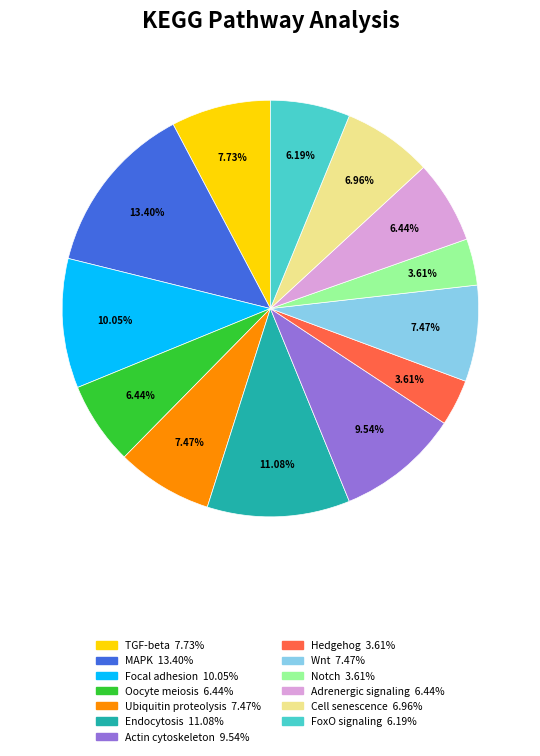

Does any single category account for the majority?

No